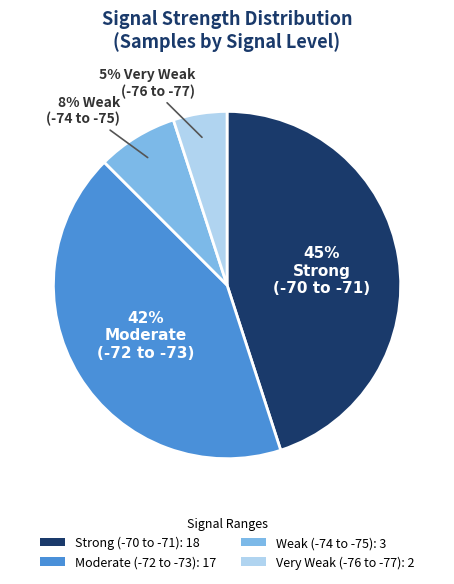

True or false: Very Weak (-76 to -77): 2 accounts for 20% of the total.

False